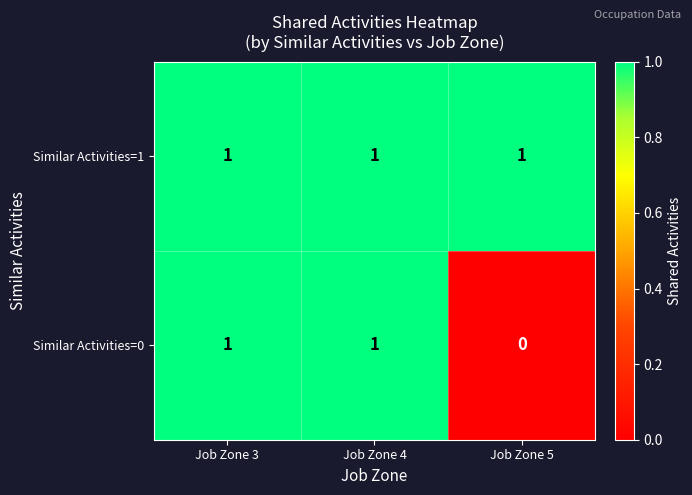

At how many categories does at least one series exceed 0?

3